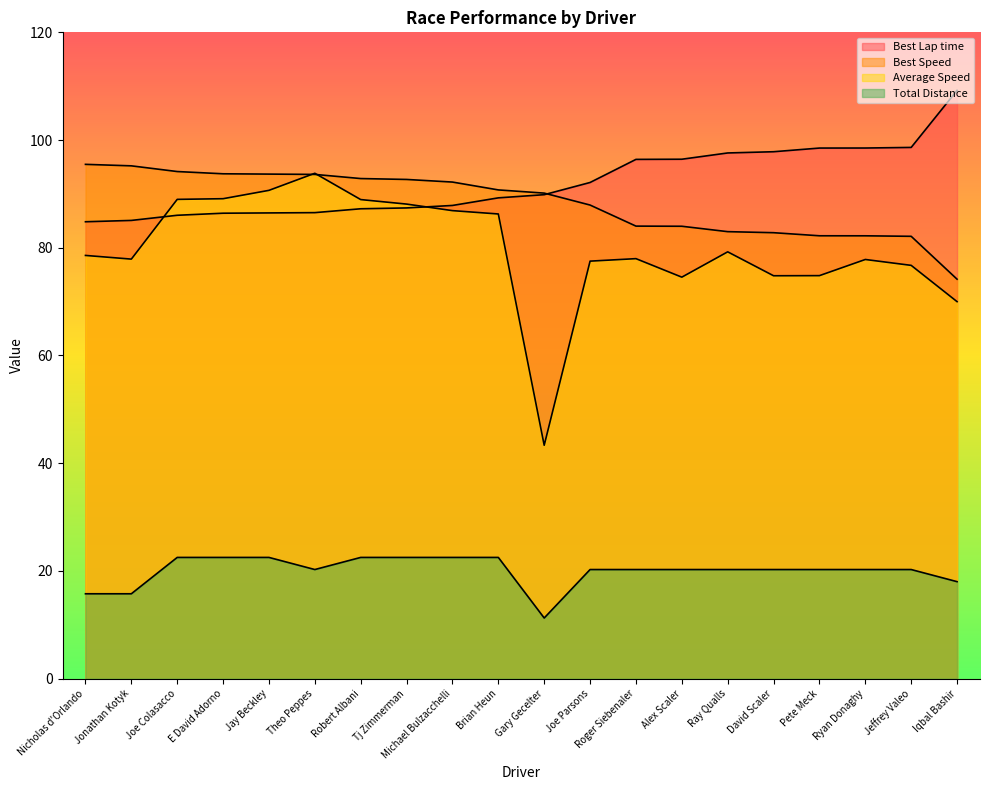

Where is Best Lap time nearest to the value 97?

Alex Scaler